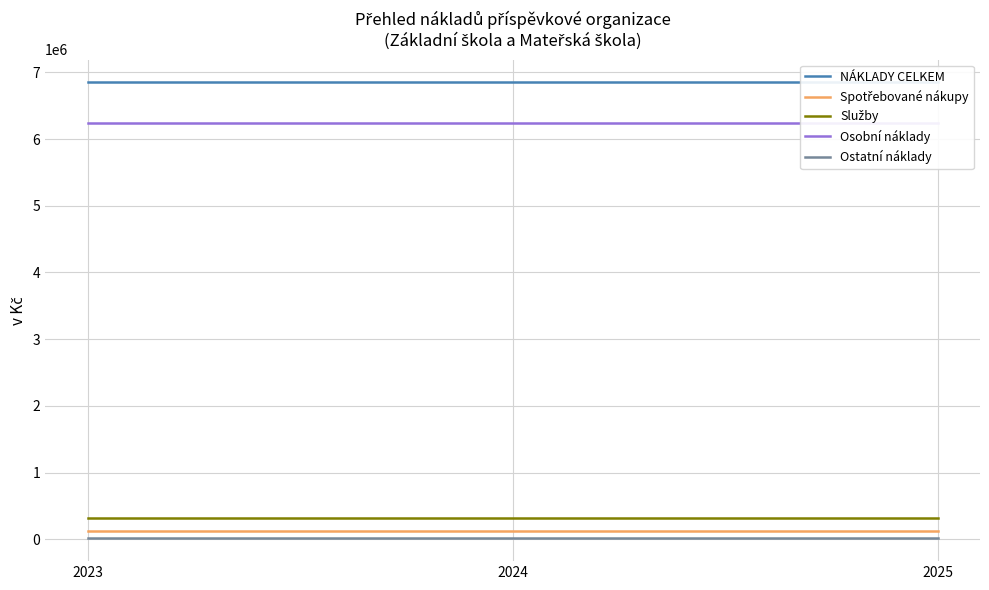

The Spotřebované nákupy series shows 193121 at 2023. True or false?

False